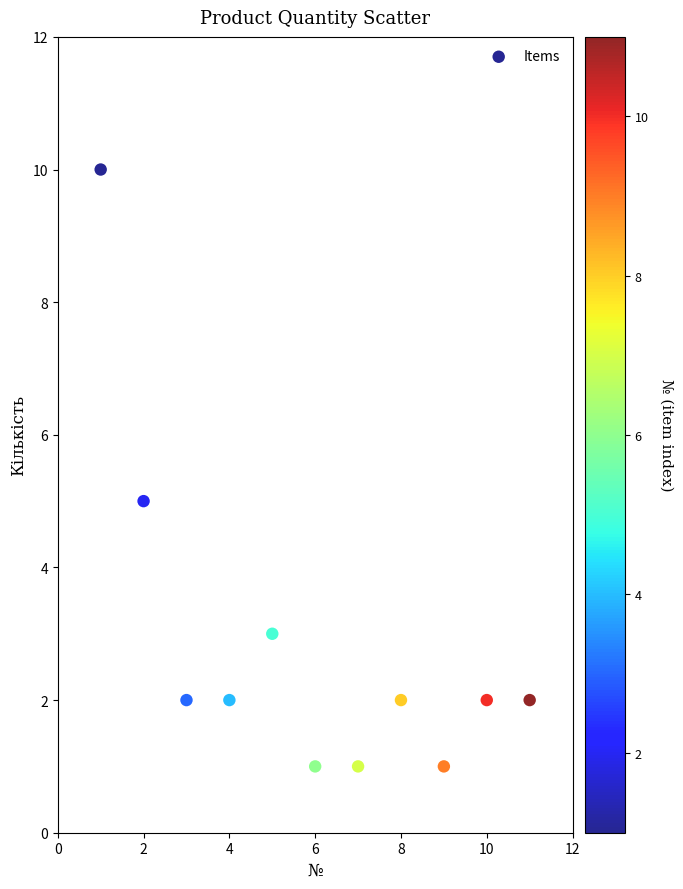

What is the average Y value?

3